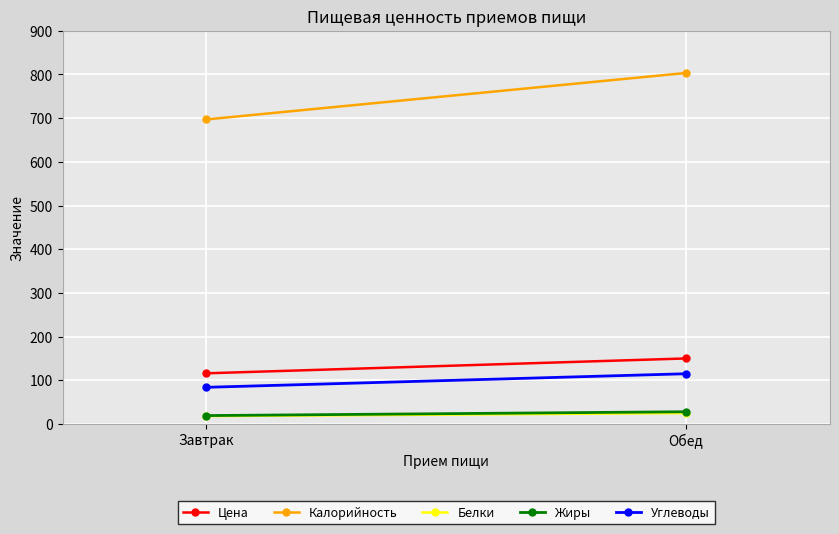

What is the sum of the Белки values at Завтрак and Обед?

43.0